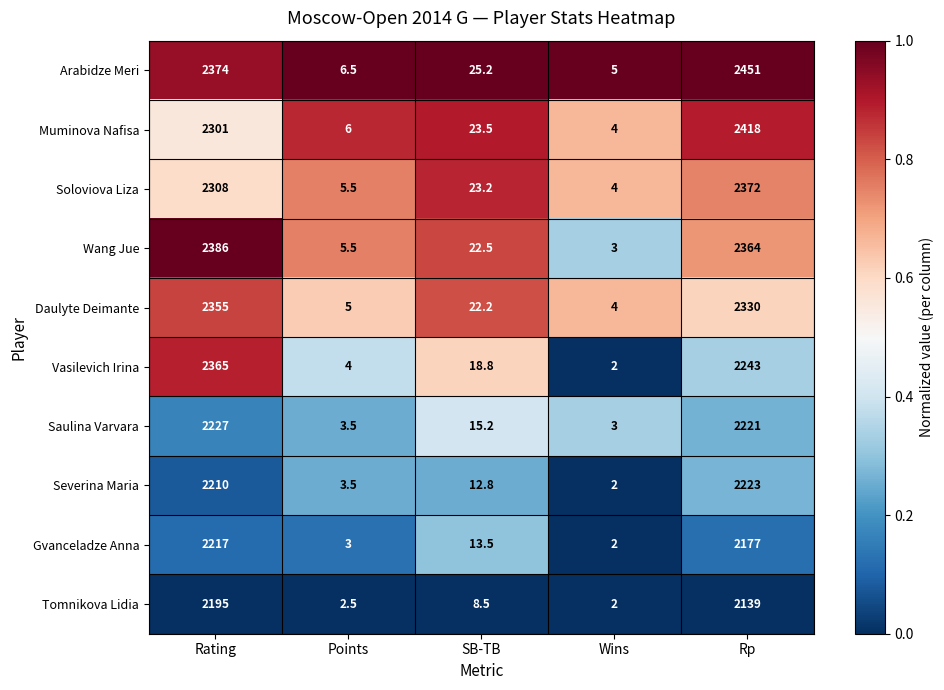

What is the sum of all Vasilevich Irina values?

4632.8